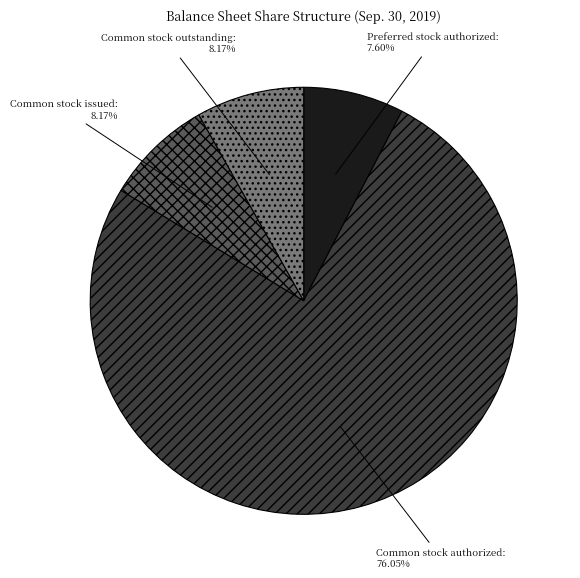

To the nearest percent, what is the difference between the largest and smallest slice percentages?

68%